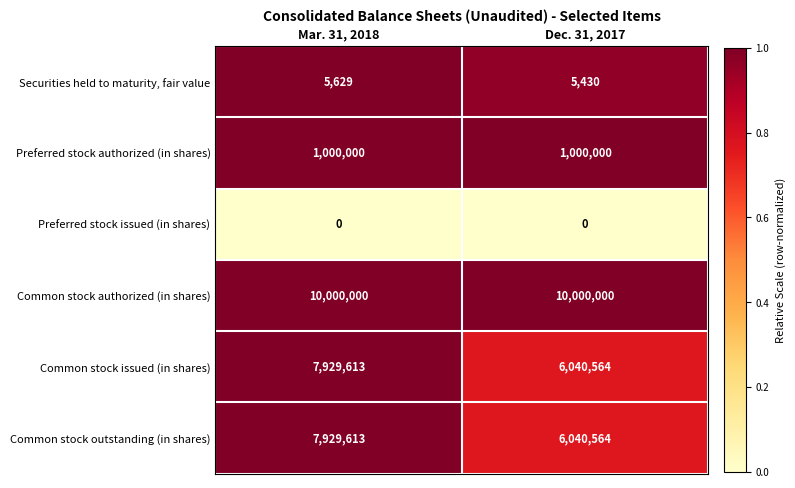

Count the number of data series in this chart.

6